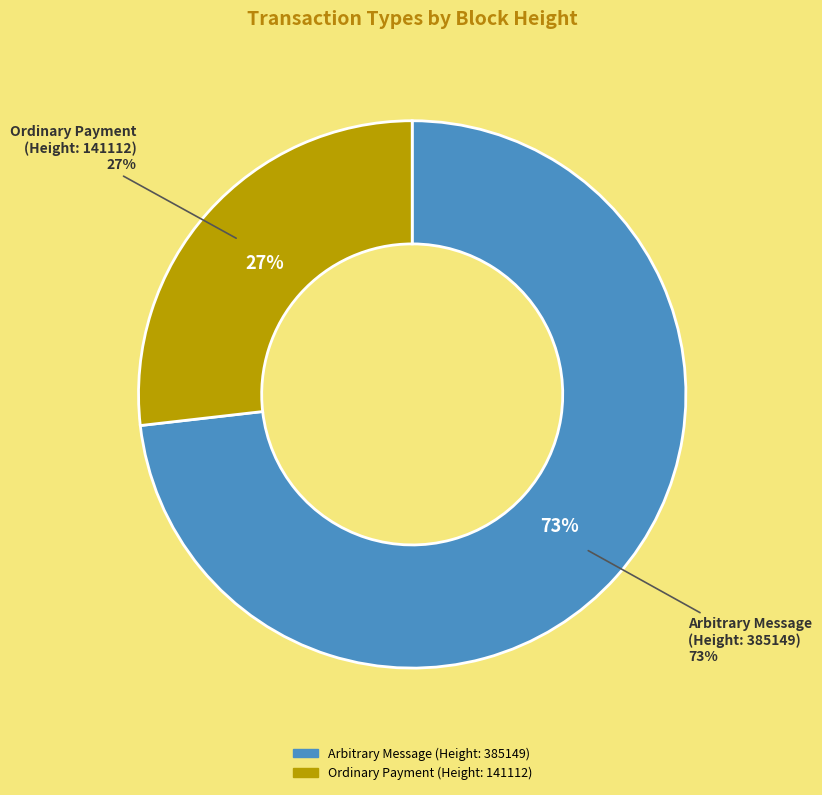

What percentage is the 141112 slice, to the nearest percent?

27%